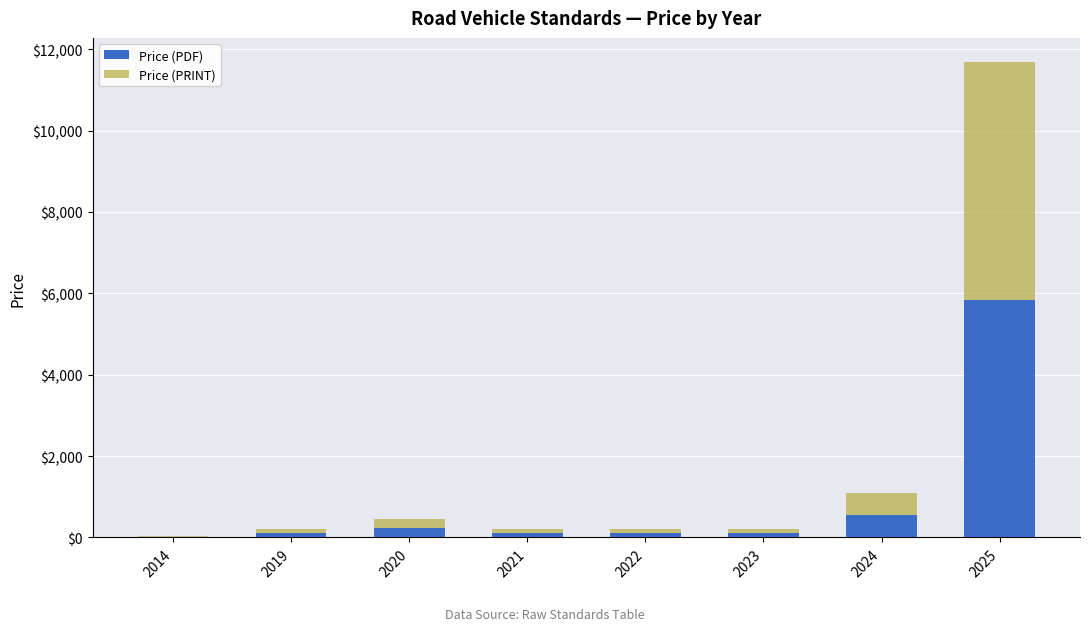

Does the chart contain stacked bars?

Yes